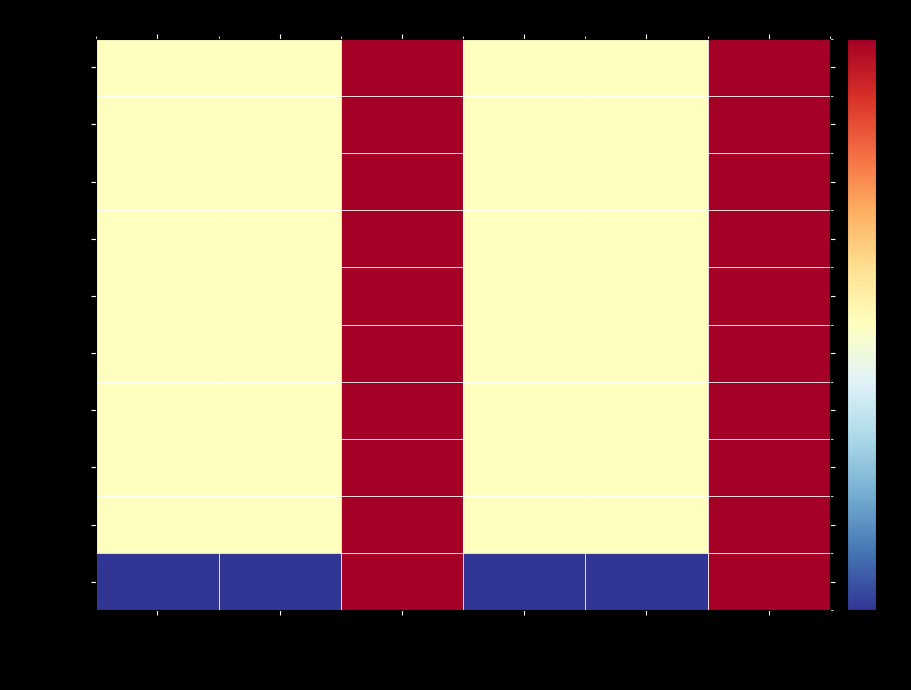

At which category is the sum across all series the highest?

Exam-3